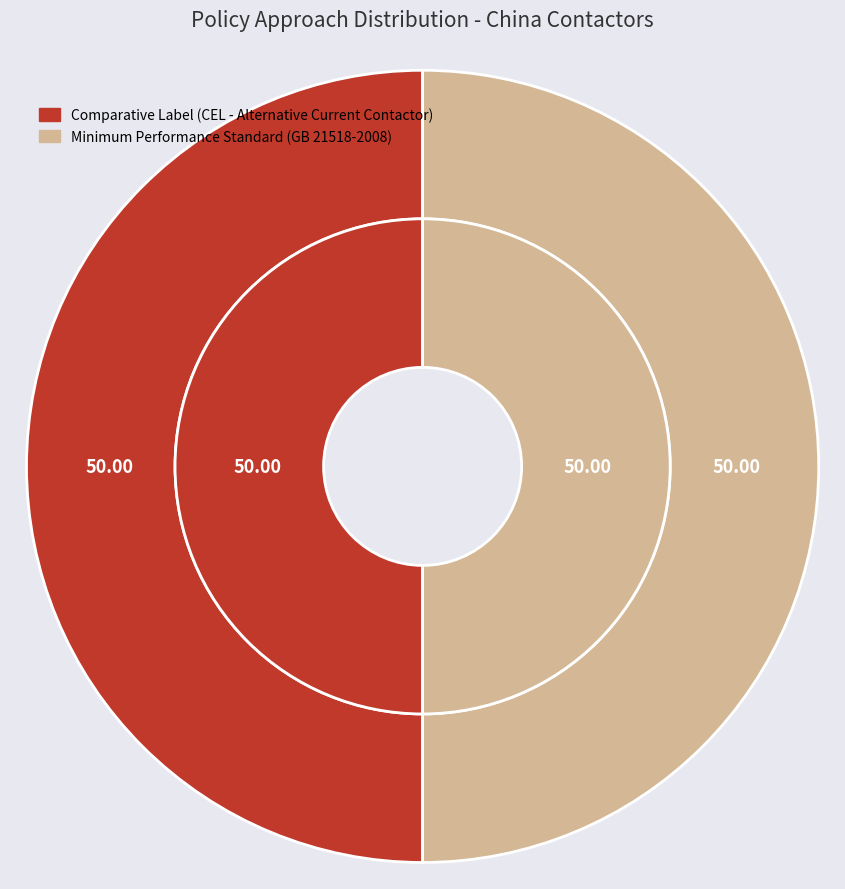

Is it true that GB 21518-2008 Minimum allowable values is 37% of the pie?

False